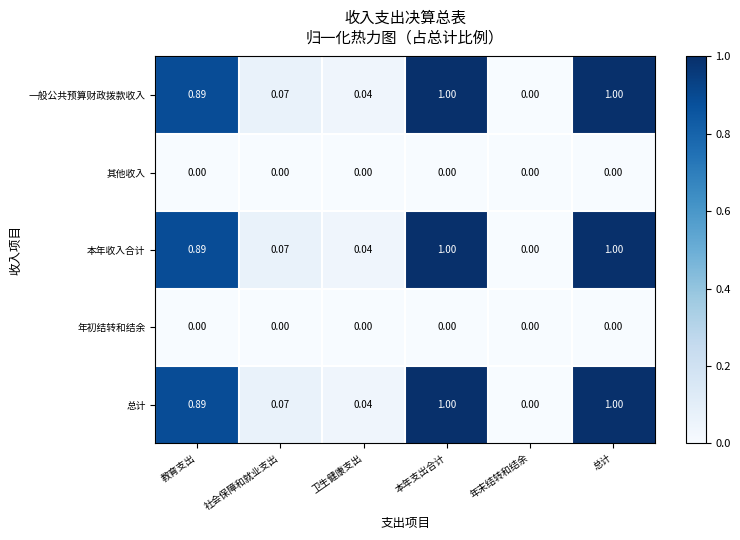

Count the number of data series in this chart.

5